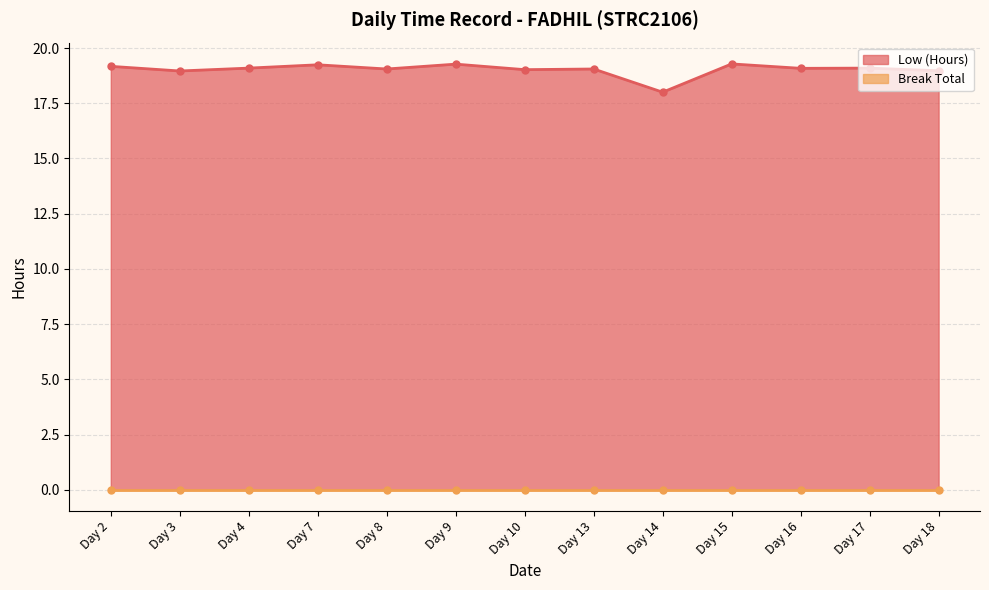

List the labels in order of value, largest first.

Day 15, Day 9, Day 7, Day 2, Day 4, Day 17, Day 16, Day 8, Day 13, Day 10, Day 18, Day 3, Day 14